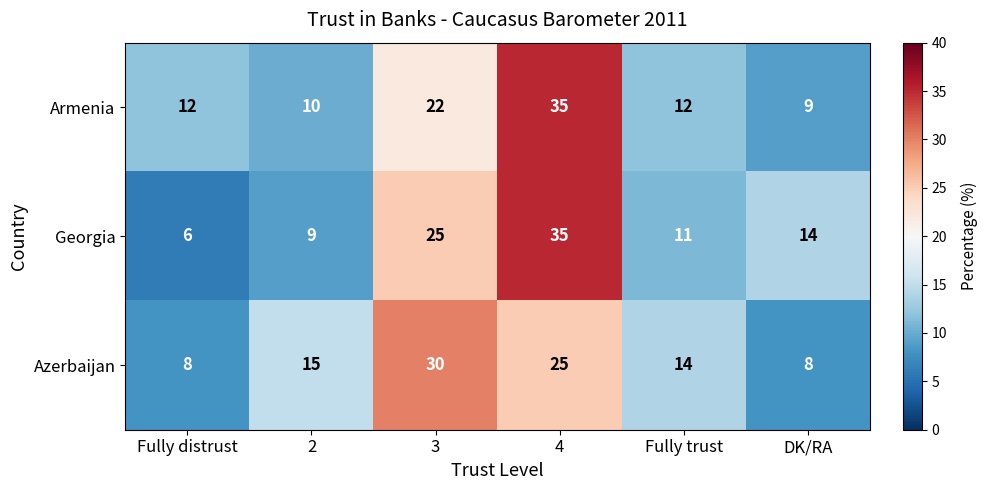

At which label is Georgia closest to 20?

3